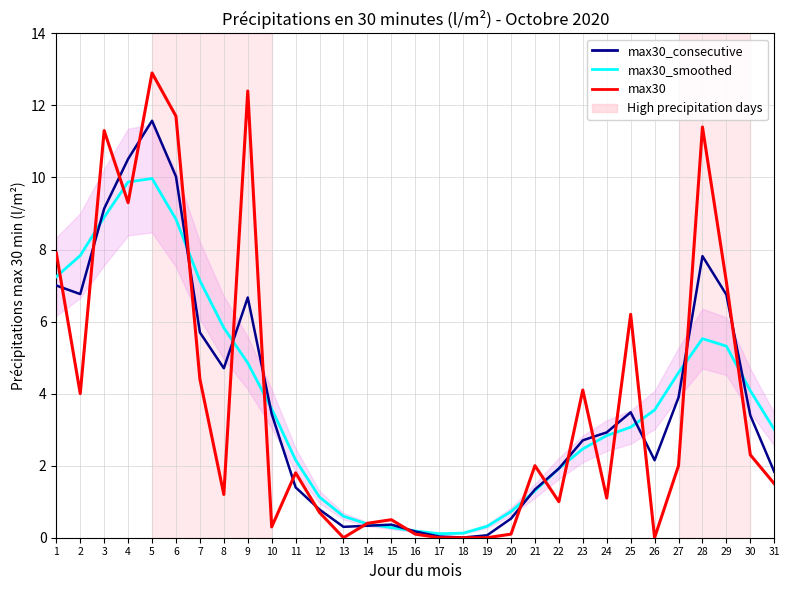

After their last crossing, which series has the higher values: max30_consecutive or max30_smoothed?

max30_smoothed